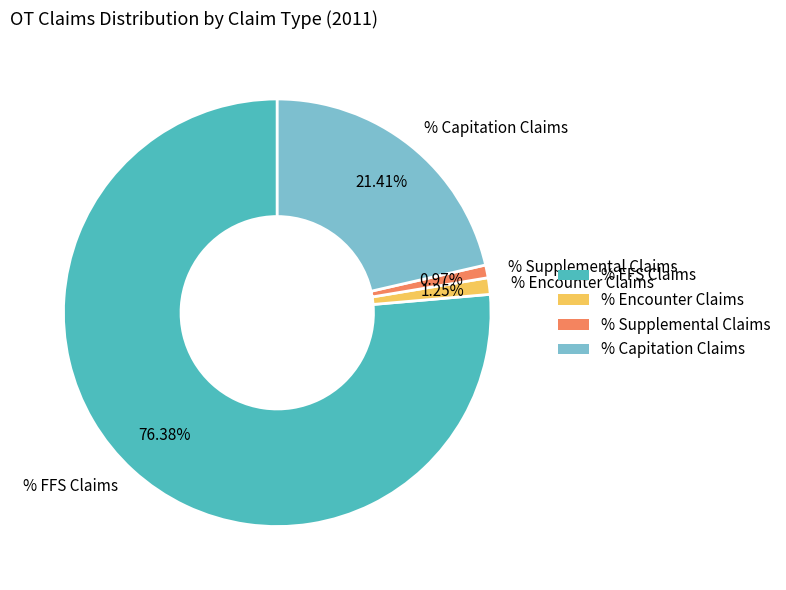

What is the largest slice in the pie chart?

% FFS Claims